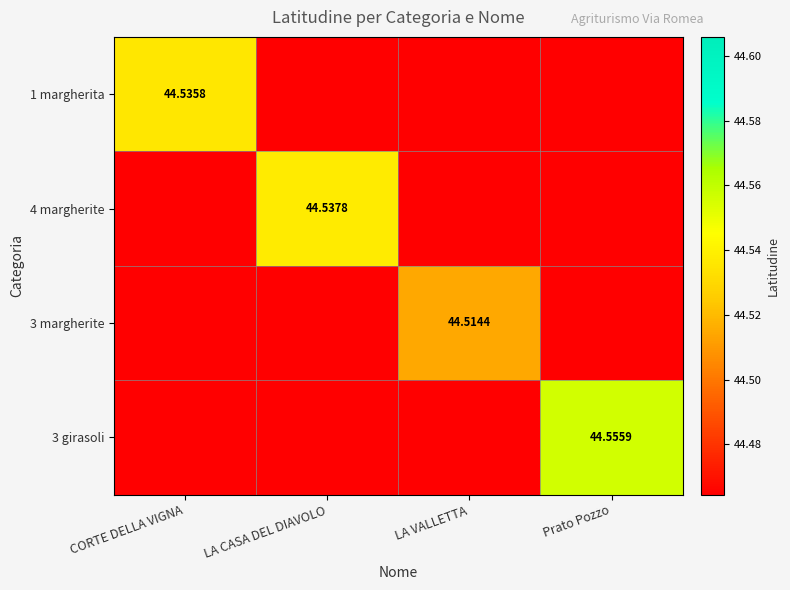

List the series in order of their peak value, highest first.

3 girasoli, 4 margherite, 1 margherita, 3 margherite